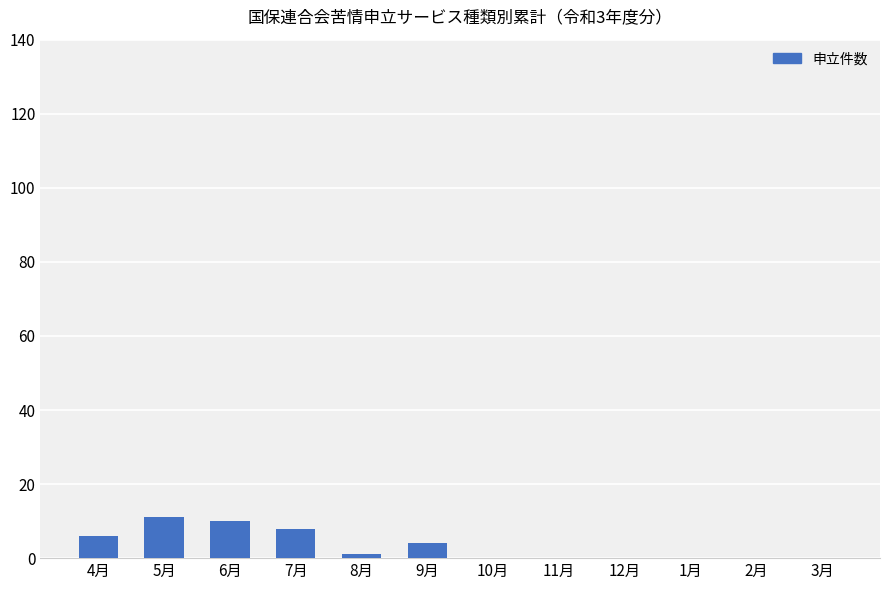

The chart shows a value of 4 at 9月. True or false?

True